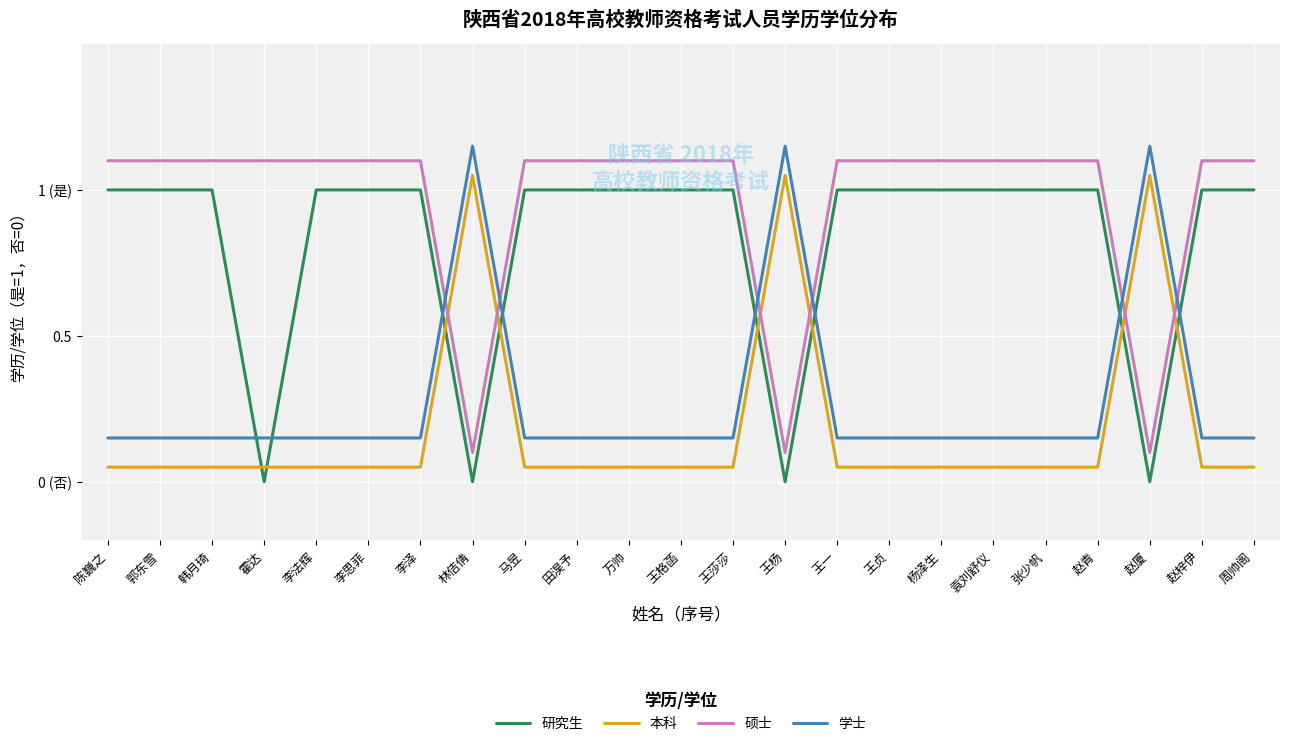

Rank the categories by 研究生 value from highest to lowest.

陈巍之, 郭东雪, 韩月琦, 李法辉, 李思菲, 李泽, 马昱, 田淏予, 万帅, 王格菡, 王莎莎, 王一, 王贞, 杨泽生, 袁刘舒仪, 张少帆, 赵青, 赵梓伊, 周帅阁, 霍达, 林佶倩, 王杨, 赵厦